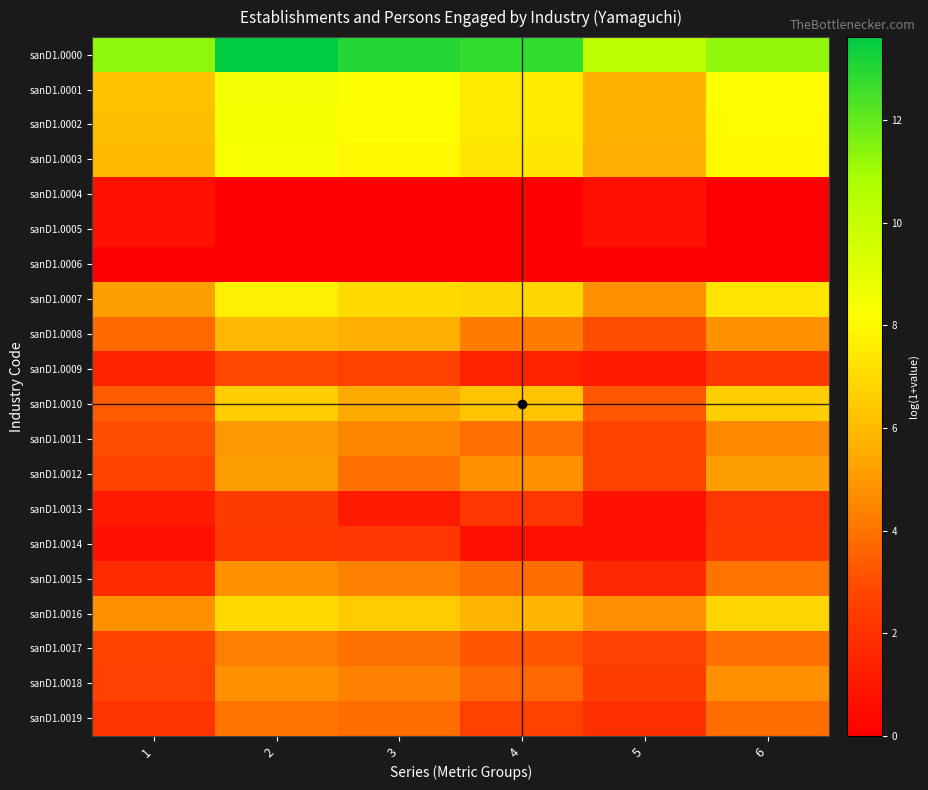

Which series has the largest total across all categories?

sanD1.0000